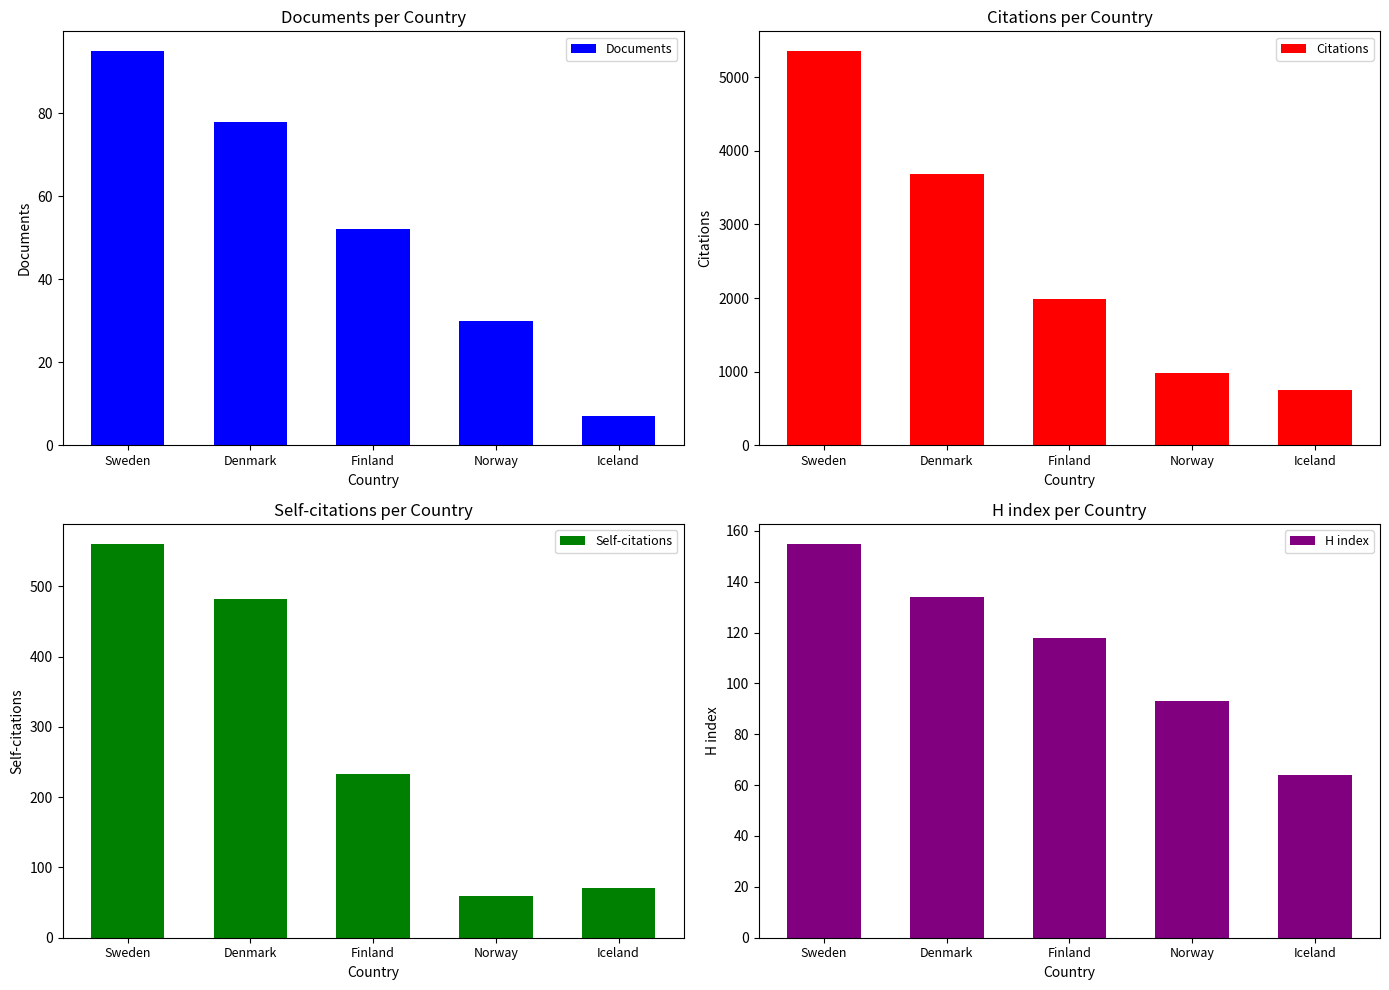

Is it true that Documents equals 32 at Finland?

False